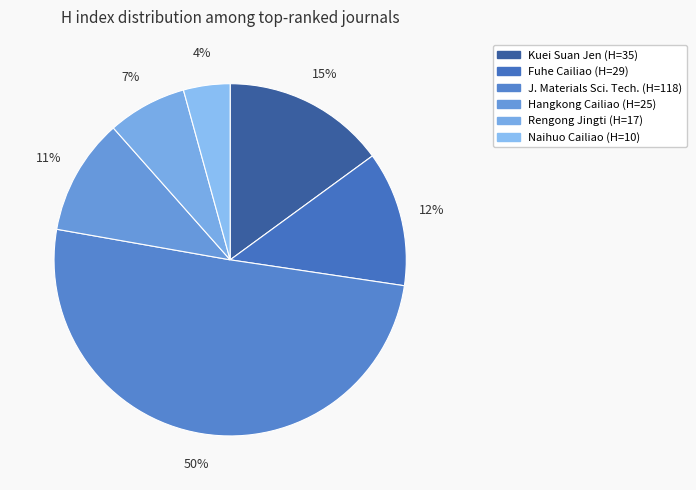

How many slices are in this pie chart?

6